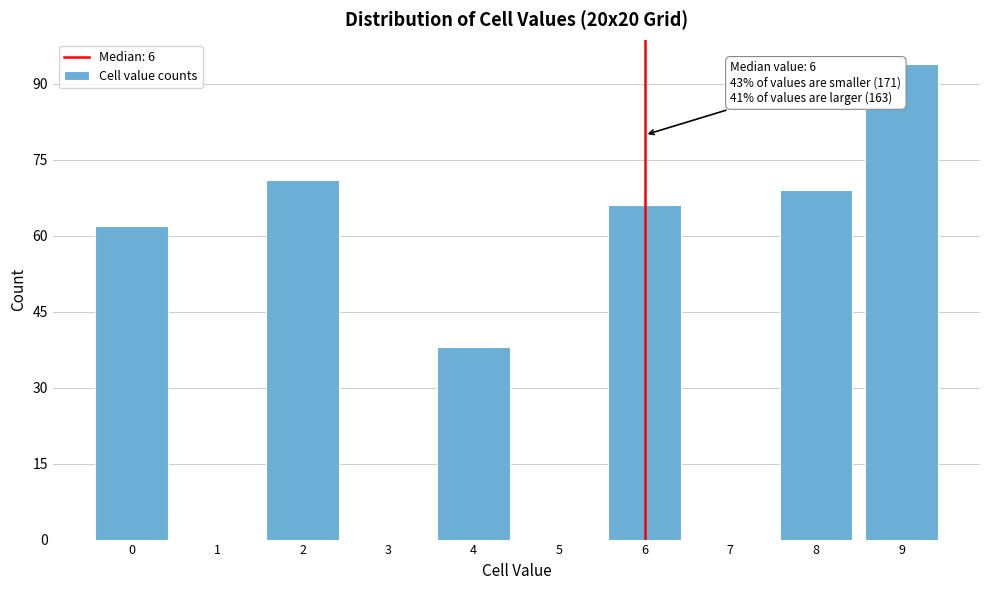

Reading left to right, transcribe all the data shown in this chart.

0=62	1=0	2=71	3=0	4=38	5=0	6=66	7=0	8=69	9=94